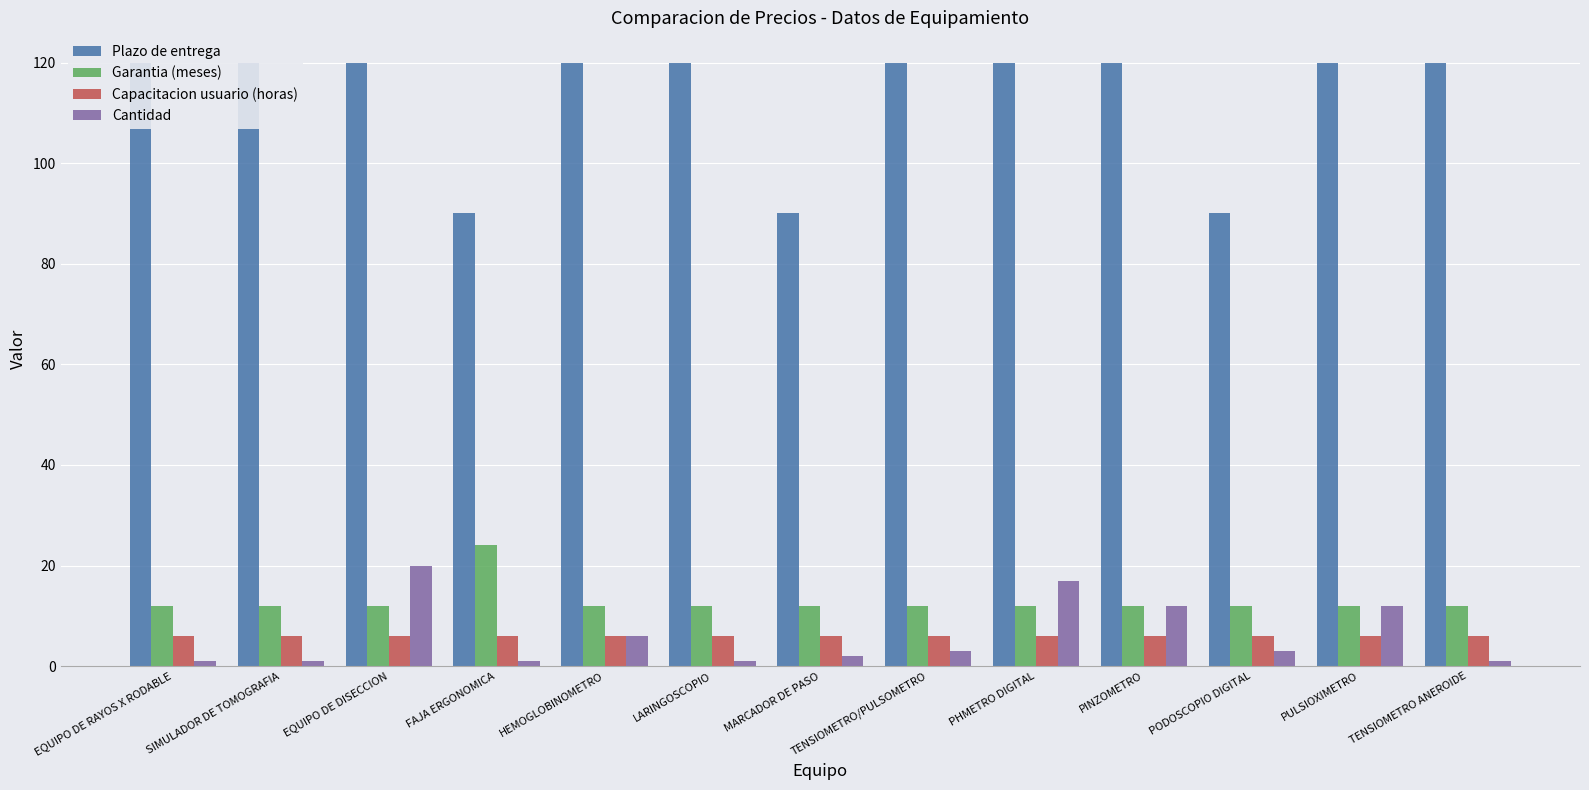

Reading left to right, transcribe all the data shown in this chart.

Plazo de entrega: 120	120	120	90	120	120	90	120	120	120	90	120	120
Garantia (meses): 12	12	12	24	12	12	12	12	12	12	12	12	12
Capacitacion usuario (horas): 6	6	6	6	6	6	6	6	6	6	6	6	6
Cantidad: 1	1	20	1	6	1	2	3	17	12	3	12	1